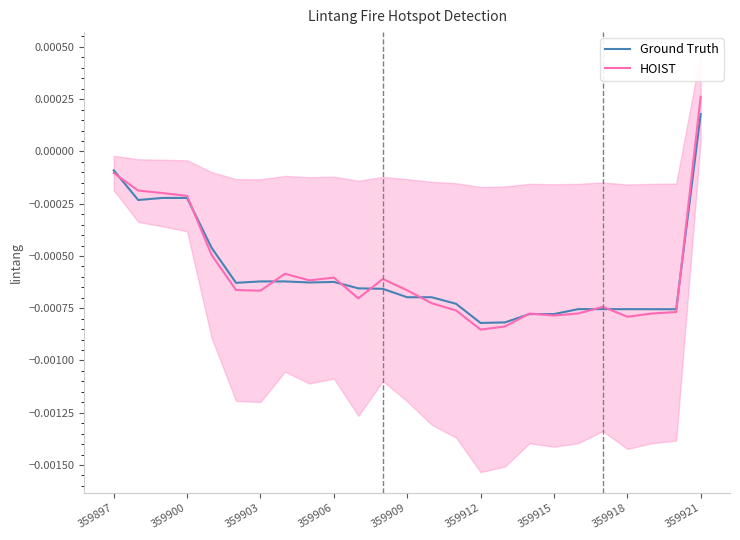

Which category has the highest value in the HOIST series?

359921